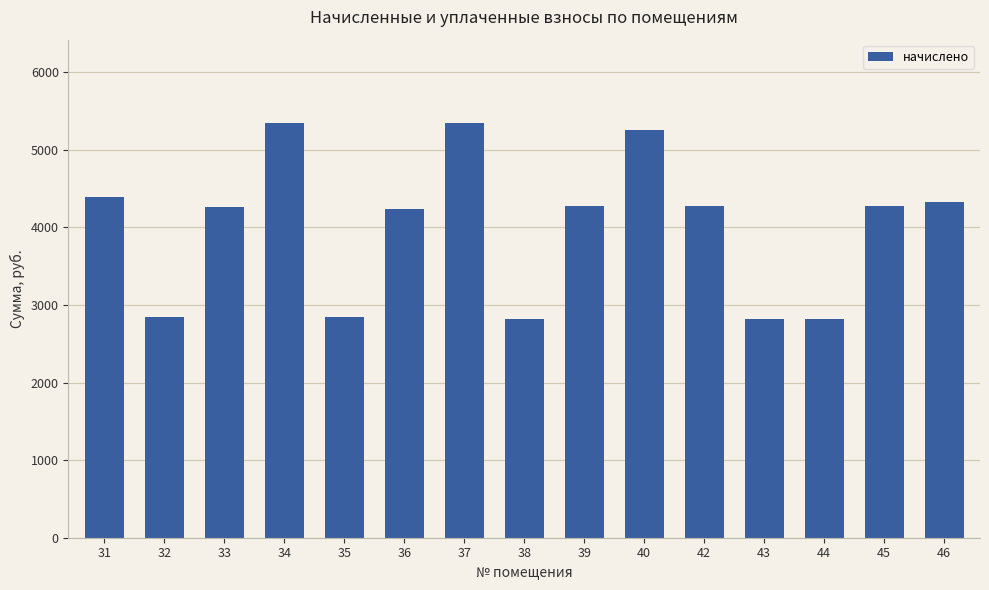

What is the difference between the maximum and minimum values?

2532.7